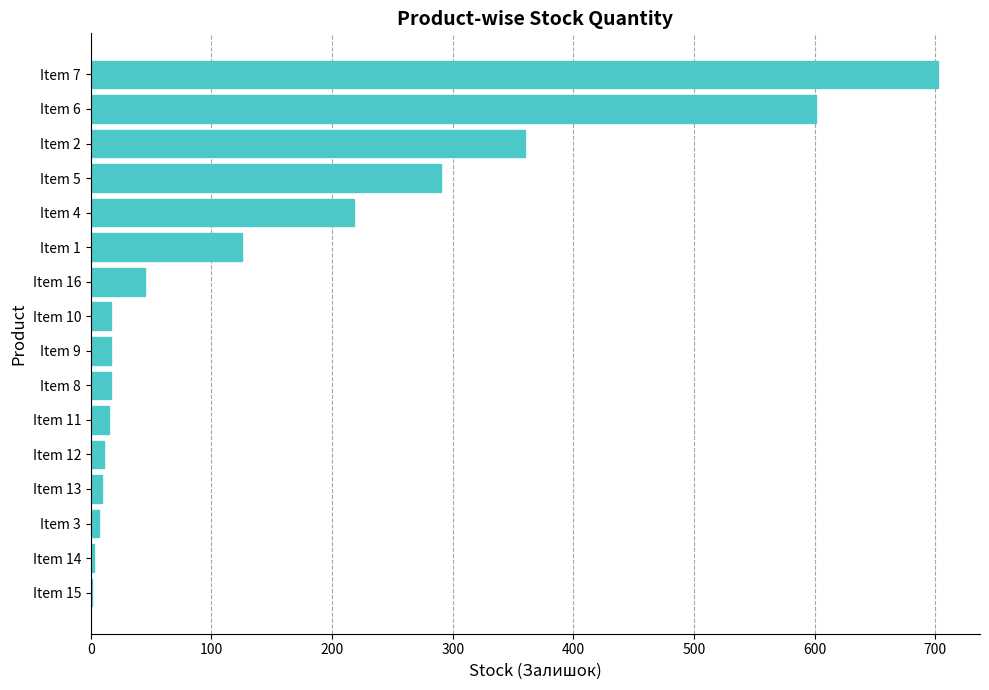

What is the greatest value displayed?

702